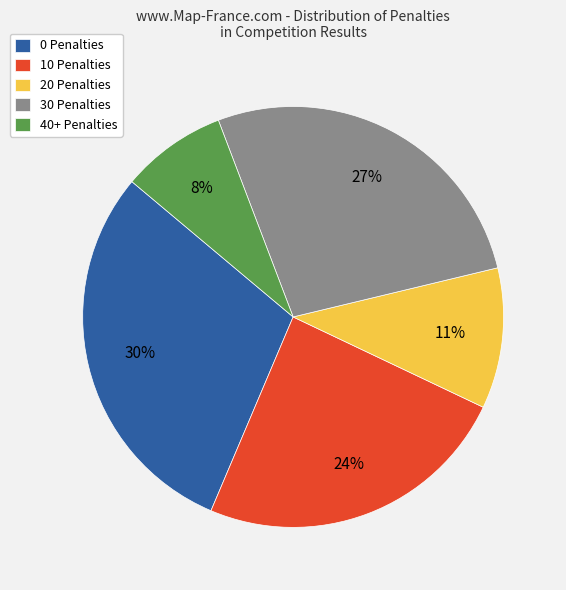

Rank the categories by value from lowest to highest.

40+ Penalties, 20 Penalties, 10 Penalties, 30 Penalties, 0 Penalties